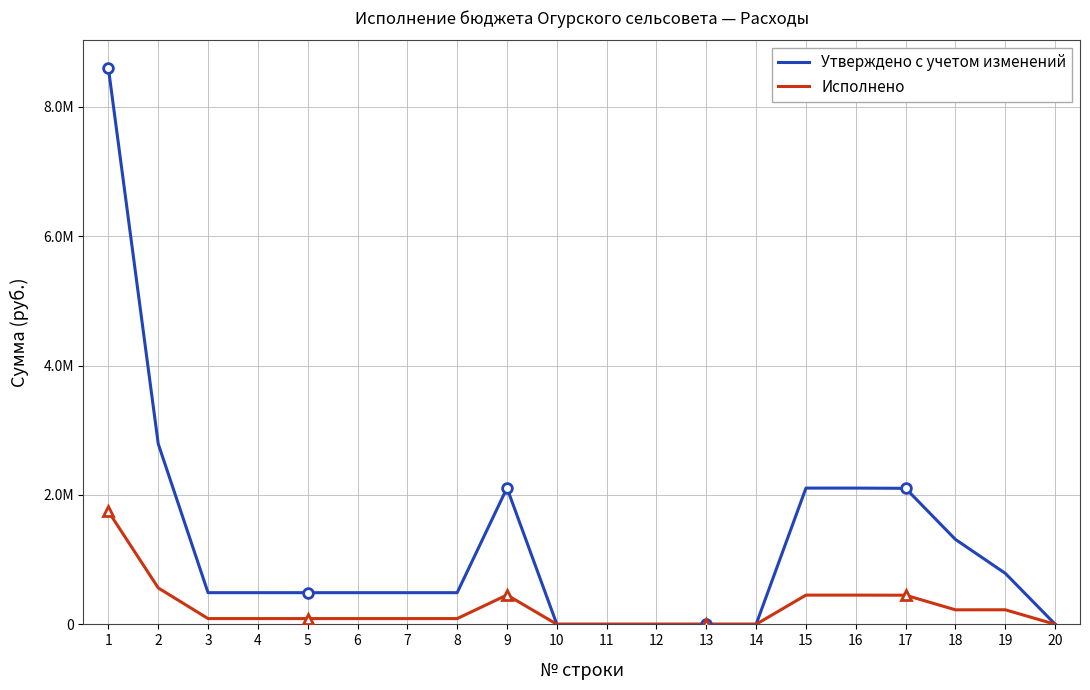

True or false: Утверждено с учетом изменений and Исполнено intersect in this chart.

False